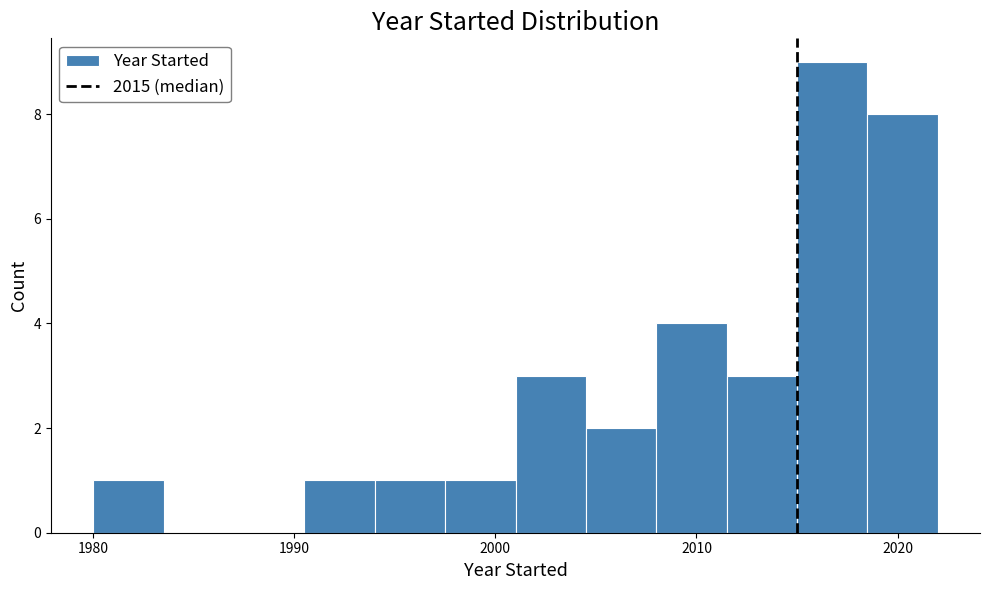

Around what value on the x-axis is the tallest bar? Give the approximate position of its centre, as read against the axis.

2017